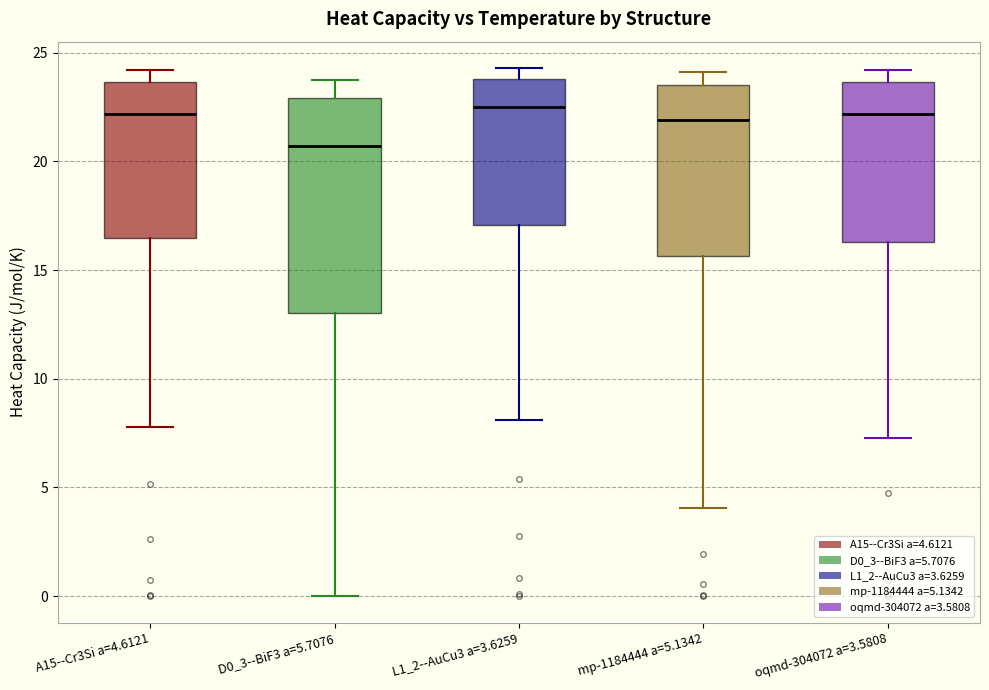

Reading left to right, read every box against the y-axis: the position of its median line, the range the box covers, and the ends of its whiskers. The values are not printed on the chart, so give them approximately, as read against the axis.

A15--Cr3Si a=4.6121: median 22.0, box 16.5 to 23.5, whiskers 8.0 to 24.0
D0_3--BiF3 a=5.7076: median 20.5, box 13.0 to 23.0, whiskers 0.0 to 24.0
L1_2--AuCu3 a=3.6259: median 22.5, box 17.0 to 24.0, whiskers 8.0 to 24.5
mp-1184444 a=5.1342: median 22.0, box 15.5 to 23.5, whiskers 4.0 to 24.0
oqmd-304072 a=3.5808: median 22.0, box 16.5 to 23.5, whiskers 7.5 to 24.0